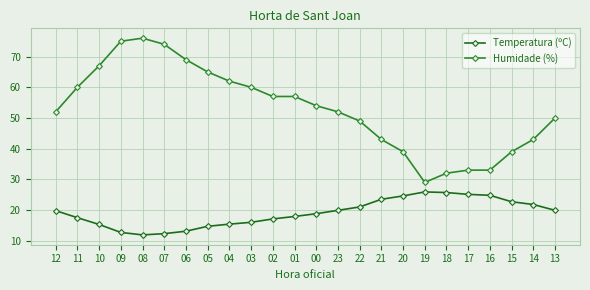

Which label corresponds to the largest value in the chart?

08